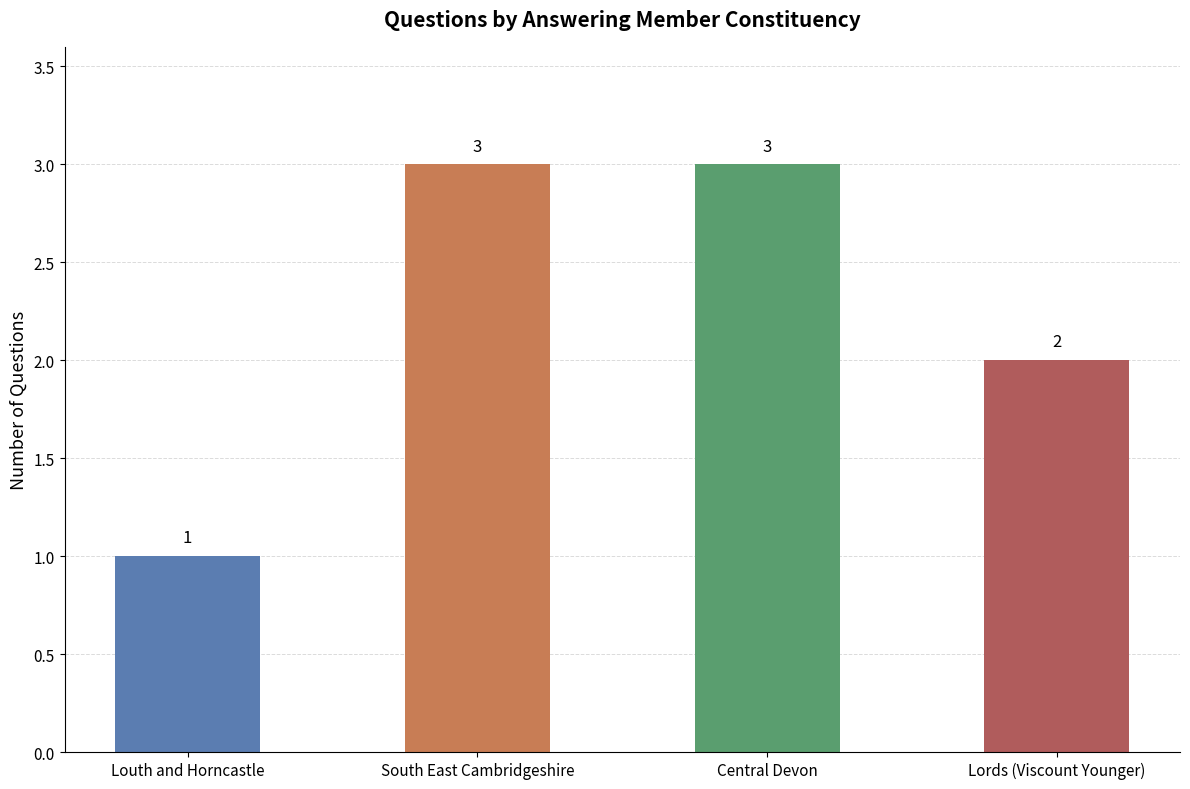

What value does the data have at Louth and Horncastle?

1